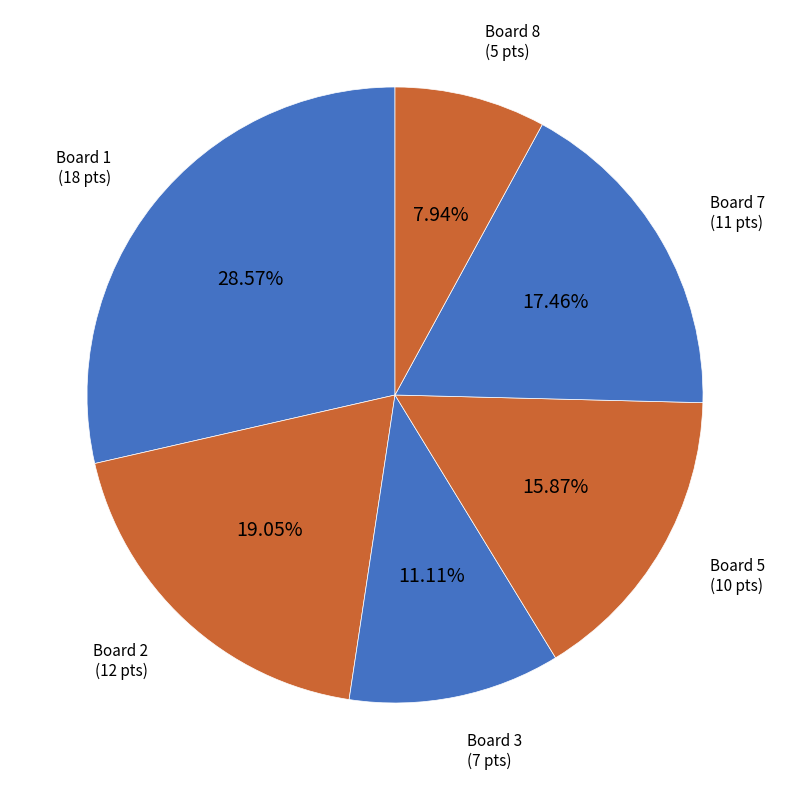

To the nearest percent, what is the difference between the largest and smallest slice percentages?

21%